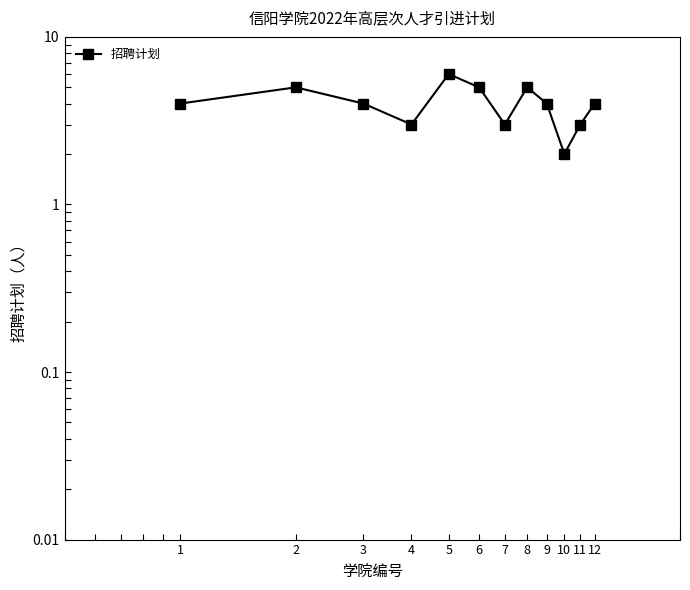

True or false: the data shows 5 at 6.

True